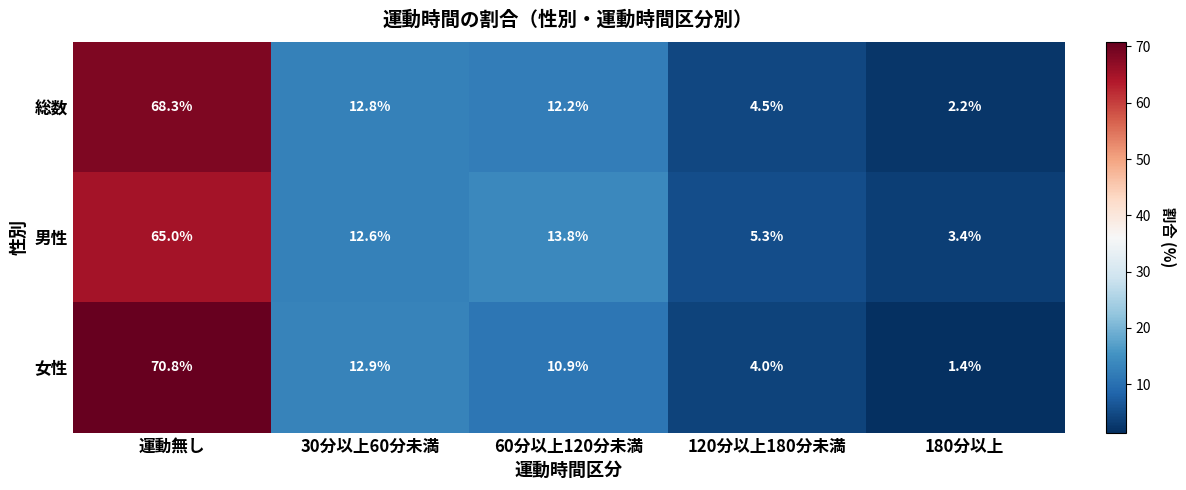

Which series has the largest total across all categories?

男性